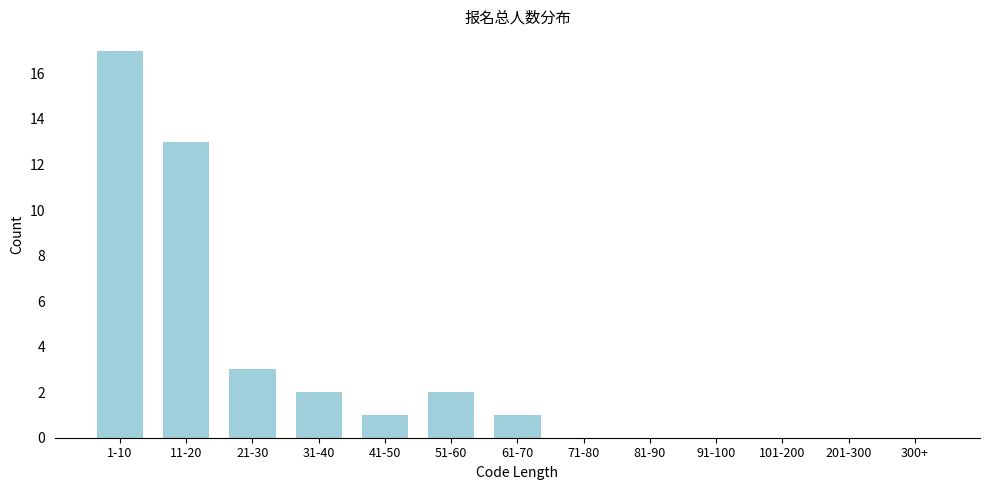

Reading left to right, list all the values displayed in this chart.

1-10=17	11-20=13	21-30=3	31-40=2	41-50=1	51-60=2	61-70=1	71-80=0	81-90=0	91-100=0	101-200=0	201-300=0	300+=0